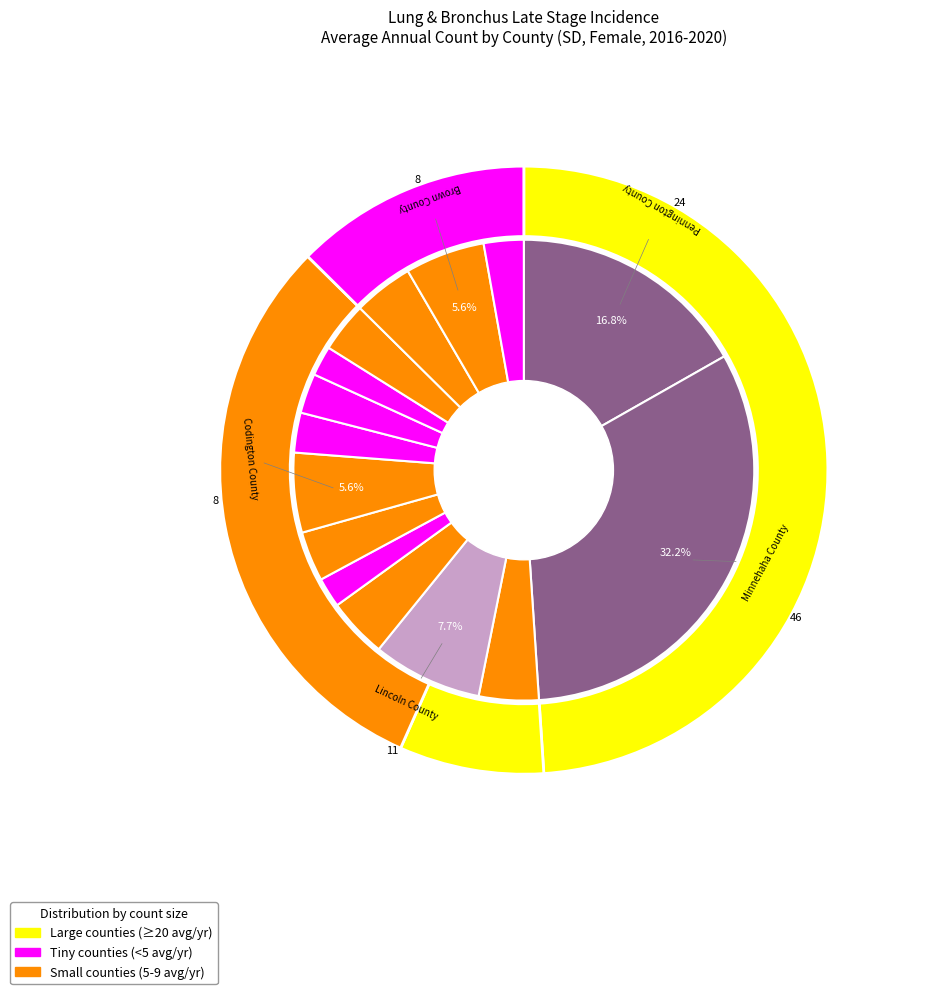

Does Brown County represent more than half of the total?

No